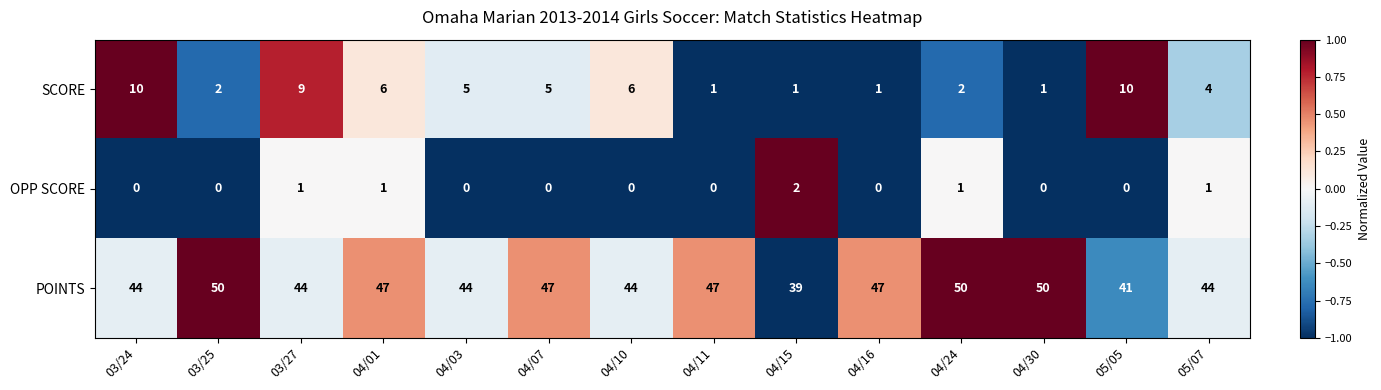

Which series has the widest spread of values?

POINTS